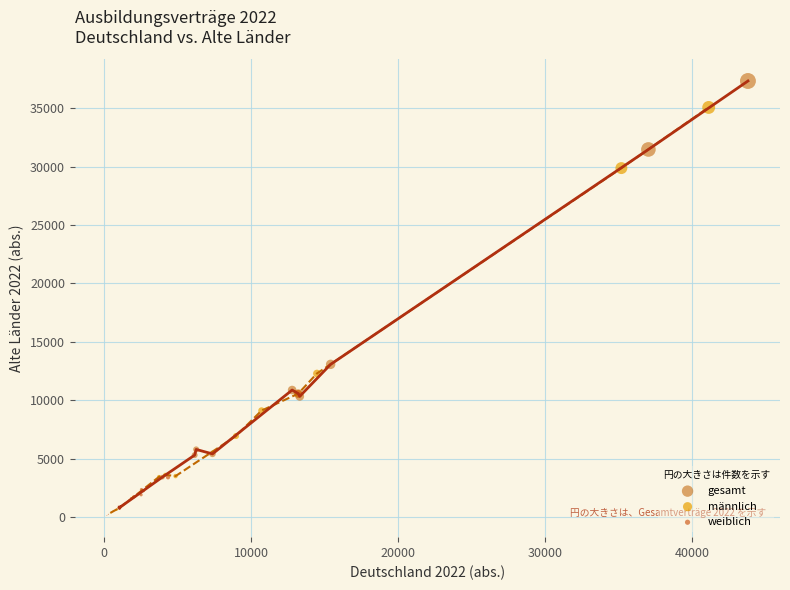

Which series reaches the maximum Y coordinate?

gesamt